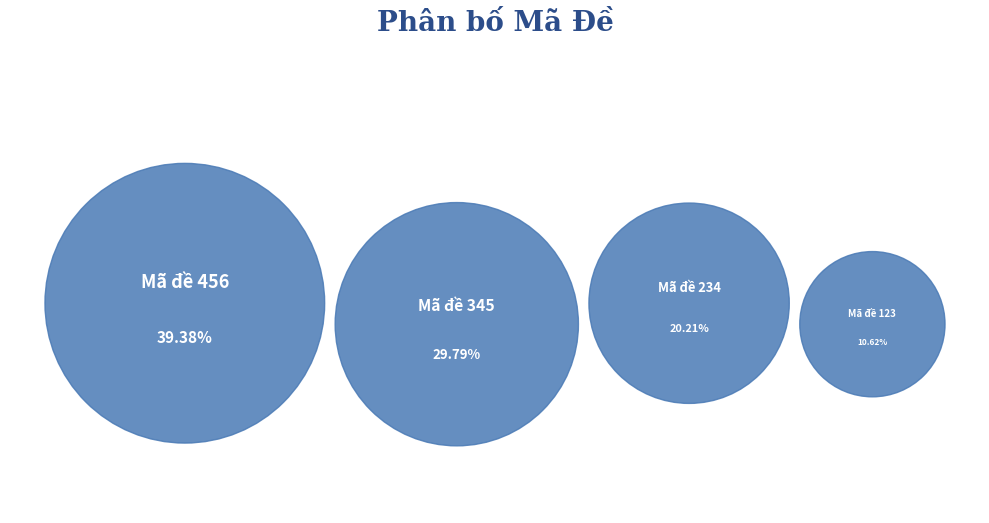

Does any single category account for the majority?

No